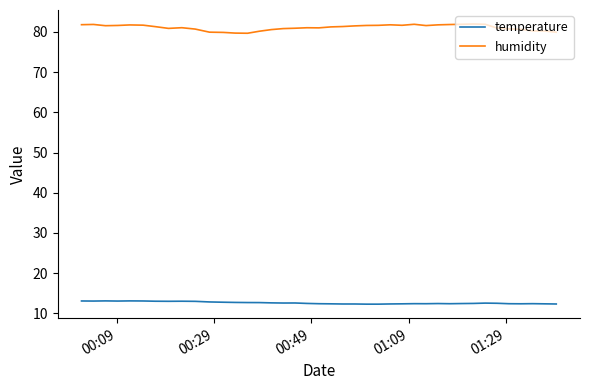

True or false: humidity and temperature cross at least once.

False